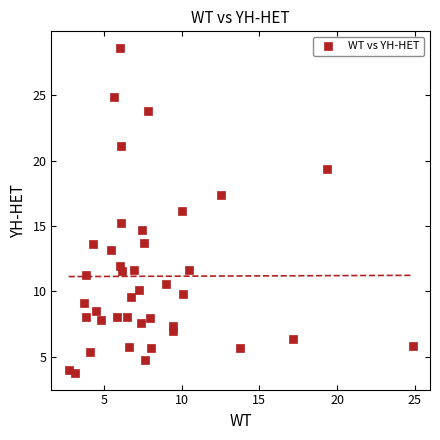

What is the range of X values (max minus min)?

22.2